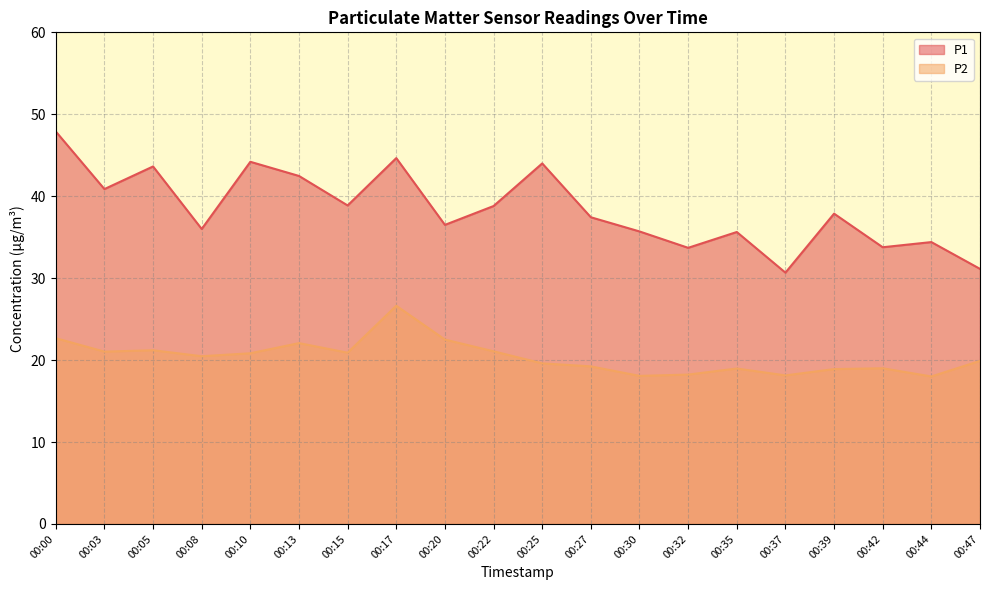

Where is P2 nearest to the value 22?

00:13